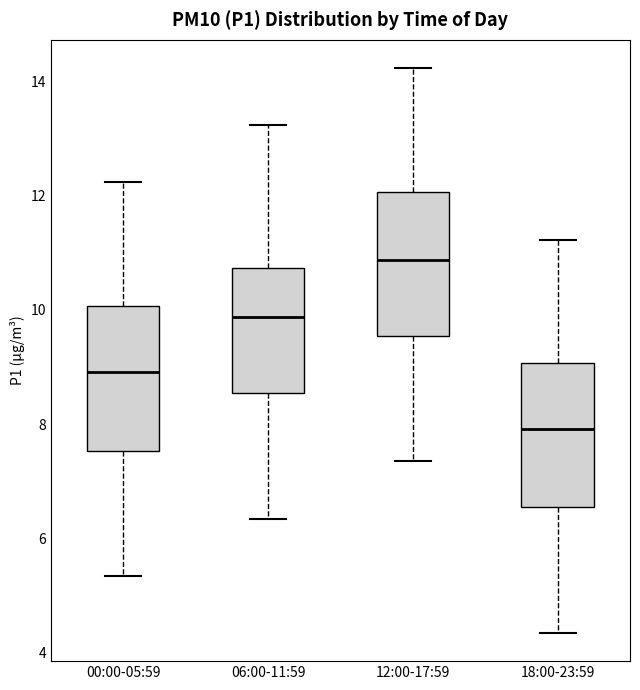

Reading left to right, transcribe this box plot: for each box, give where its median line is, the range the box spans, and where its two whiskers end, as read against the y-axis. The values are not printed on the chart, so give them approximately, as read against the axis.

00:00-05:59: median 9.0, box 7.6 to 10.0, whiskers 5.4 to 12.2
06:00-11:59: median 9.8, box 8.6 to 10.8, whiskers 6.4 to 13.2
12:00-17:59: median 10.8, box 9.6 to 12.0, whiskers 7.4 to 14.2
18:00-23:59: median 8.0, box 6.6 to 9.0, whiskers 4.4 to 11.2